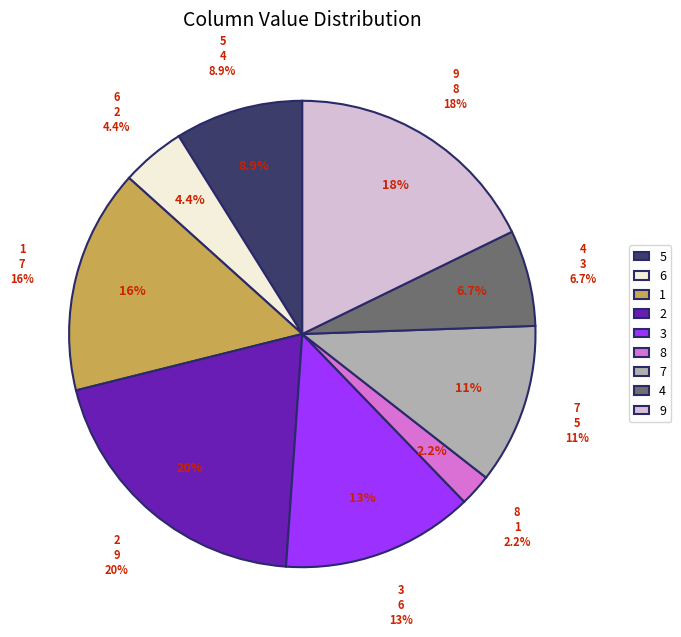

Count the number of slices in the pie.

9